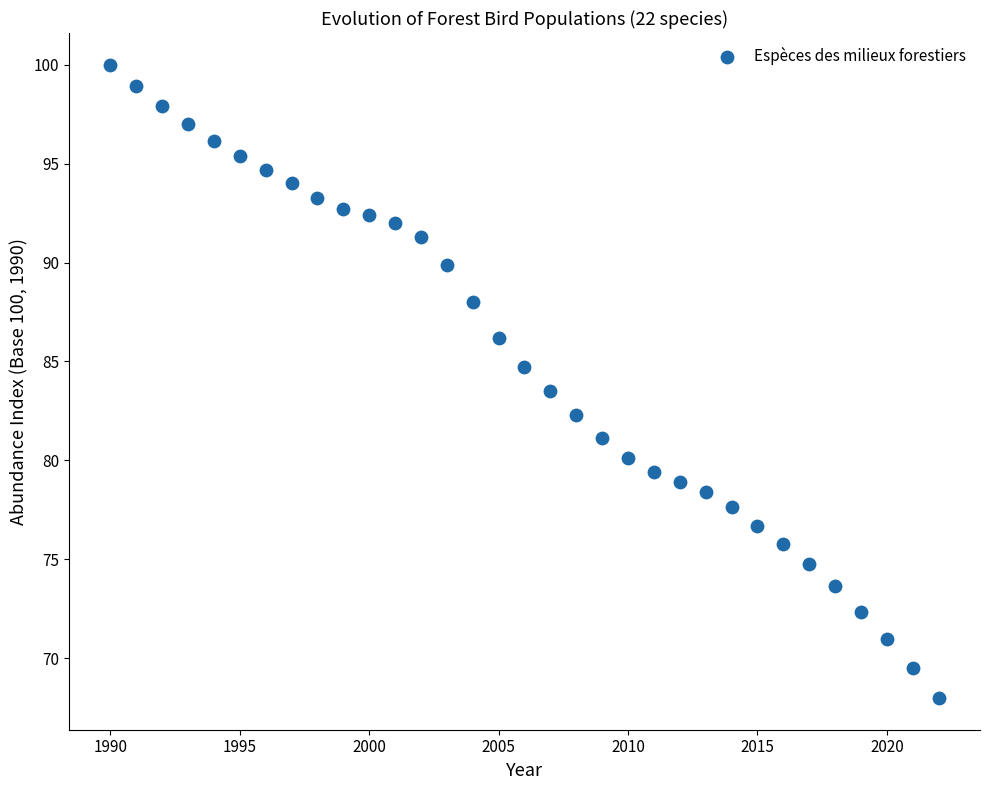

What is the range of X values (max minus min)?

32.0